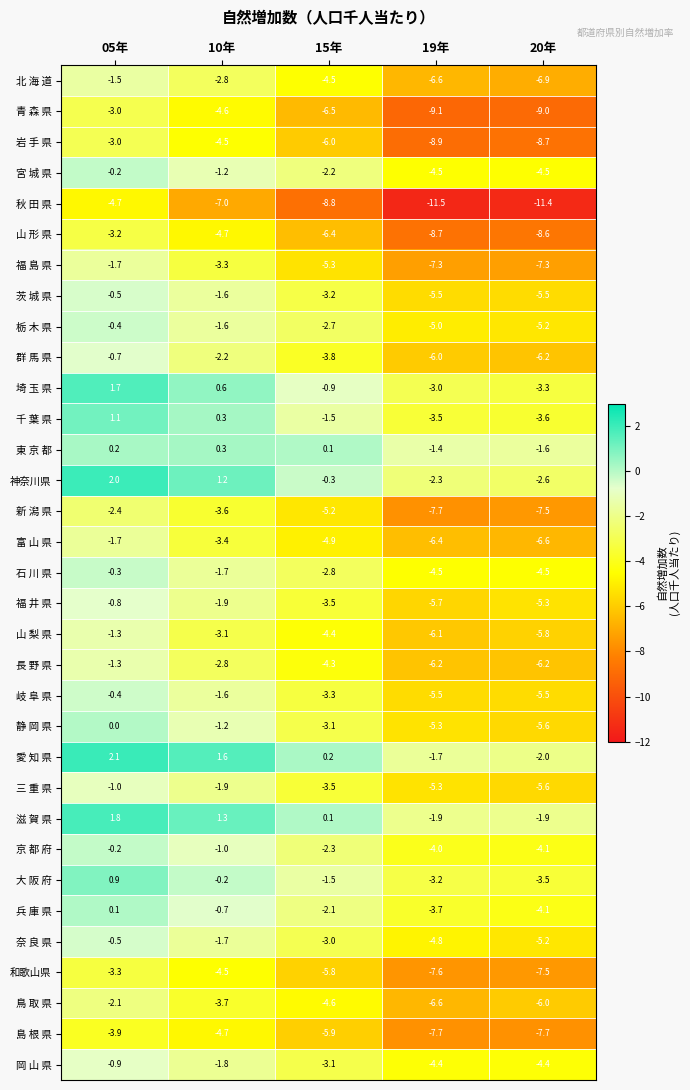

Count the number of data series in this chart.

33